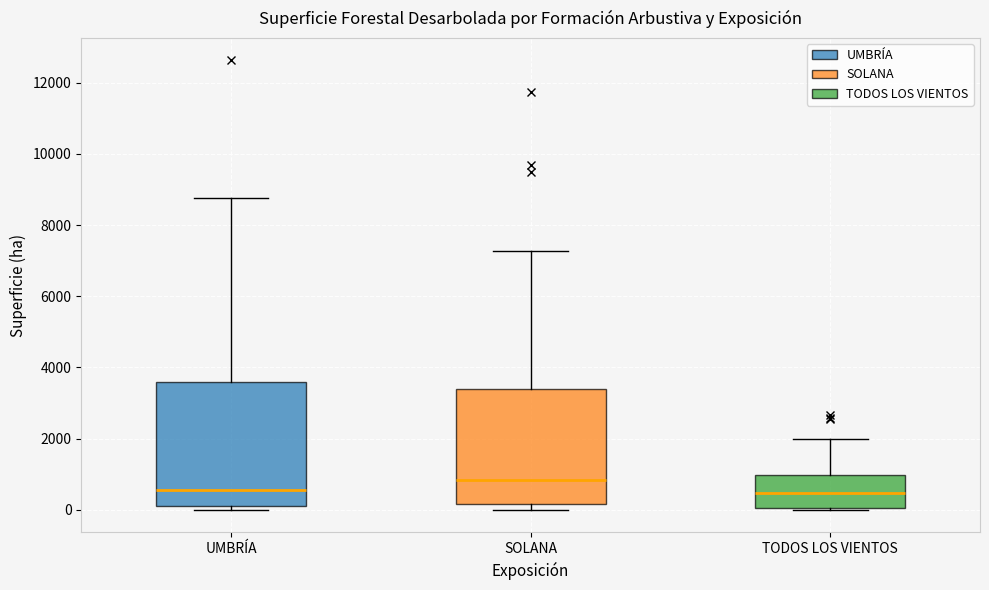

Where does the median line of the box for UMBRÍA sit on the y-axis? The values are not printed on the chart, so give them approximately, as read against the axis.

600